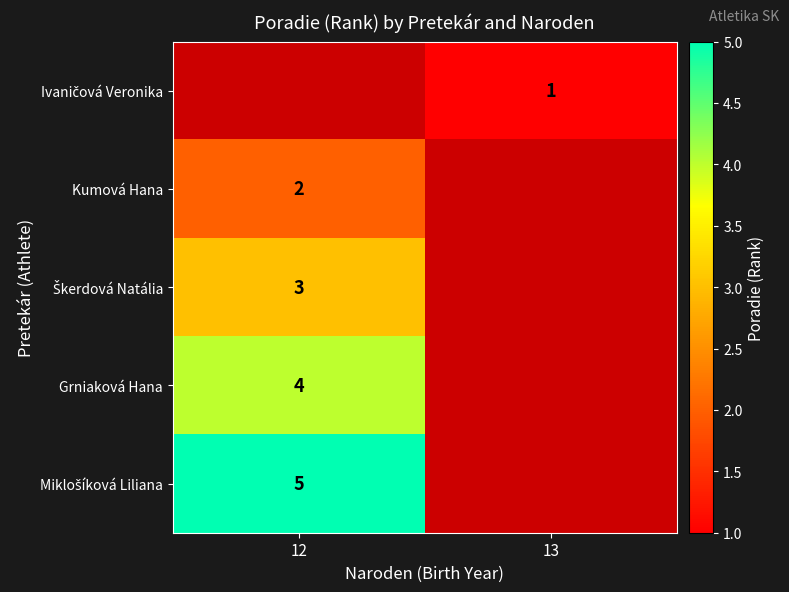

True or false: Grniaková Hana has a value of 2.4 at 12.

False